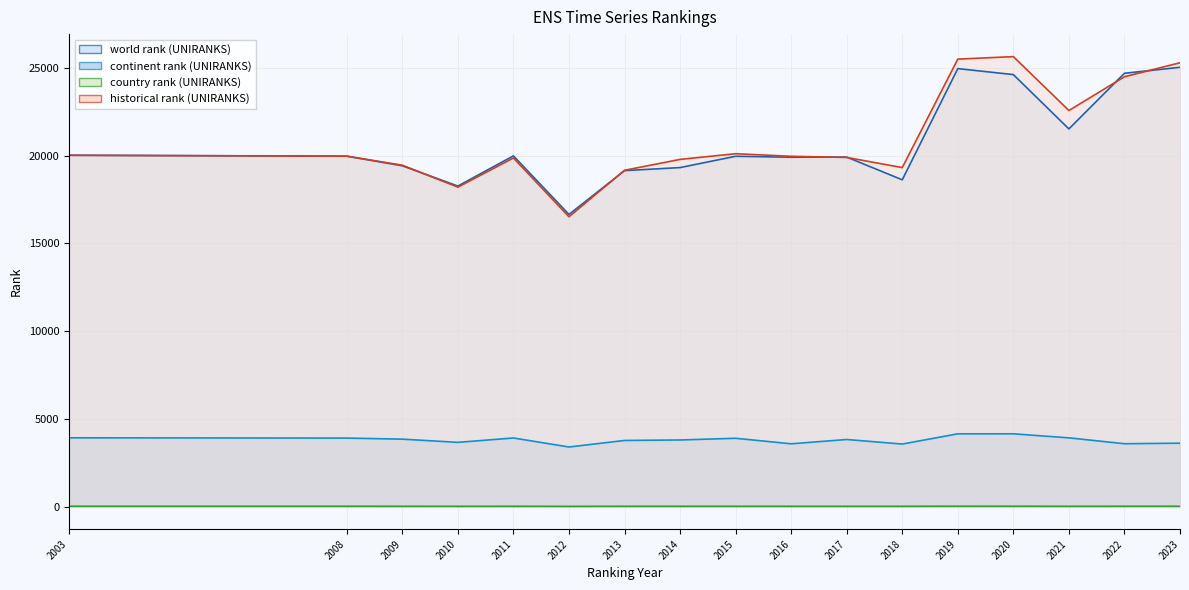

True or false: world rank (UNIRANKS) and country rank (UNIRANKS) cross at least once.

False